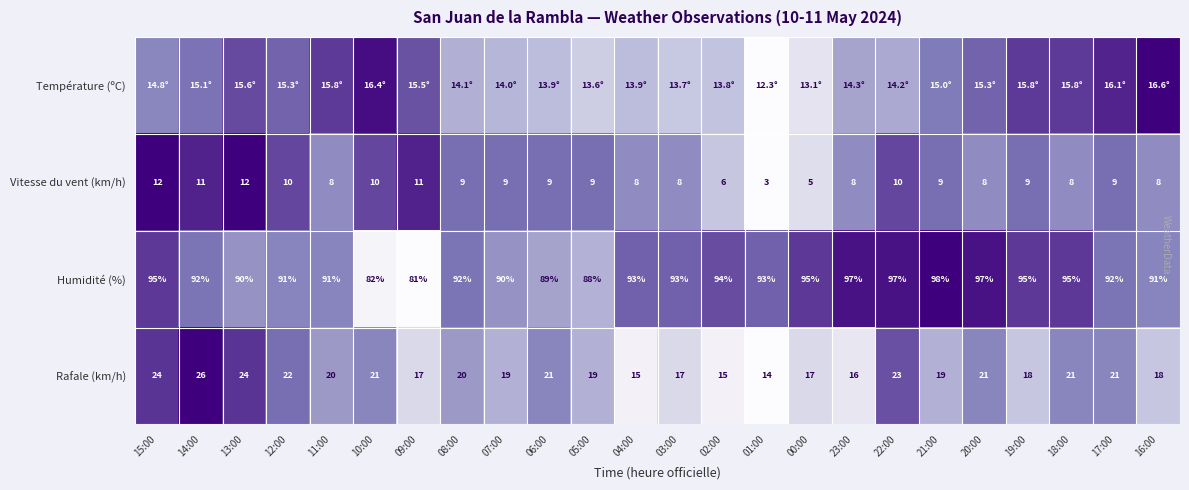

Between 16:00 and 08:00, which is larger?

16:00